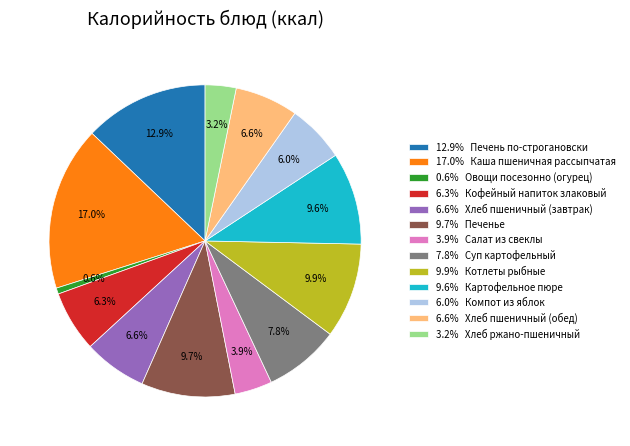

What is the ratio of the value at 3.9% Салат из свеклы to the value at 12.9% Печень по-строгановски?

0.3